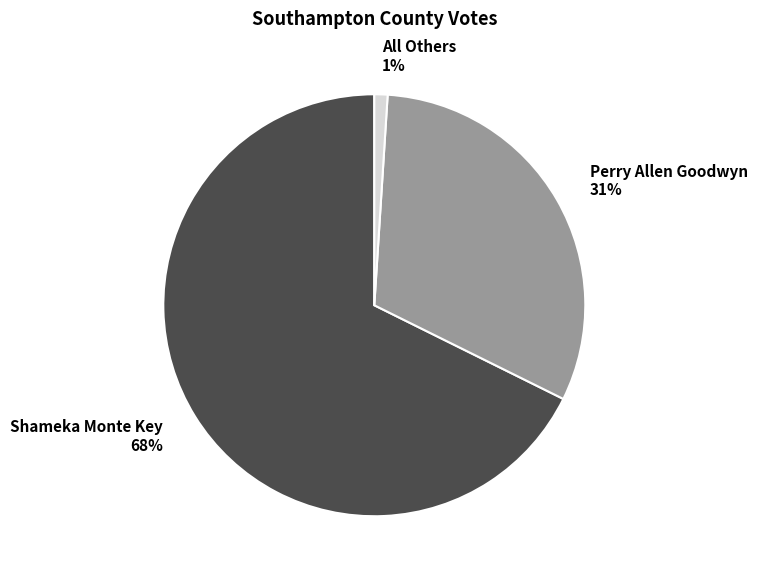

Is Perry Allen Goodwyn the majority of the pie?

No